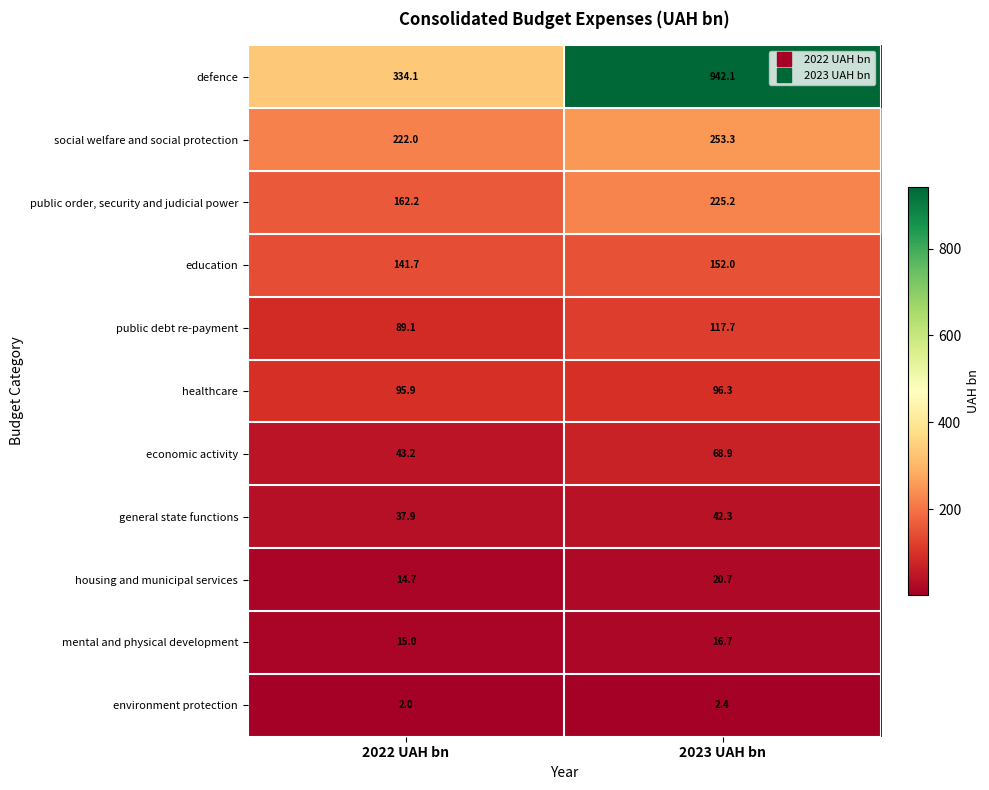

List the series in order of their peak value, highest first.

defence, social welfare and social protection, public order, security and judicial power, education, public debt re-payment, healthcare, economic activity, general state functions, housing and municipal services, mental and physical development, environment protection